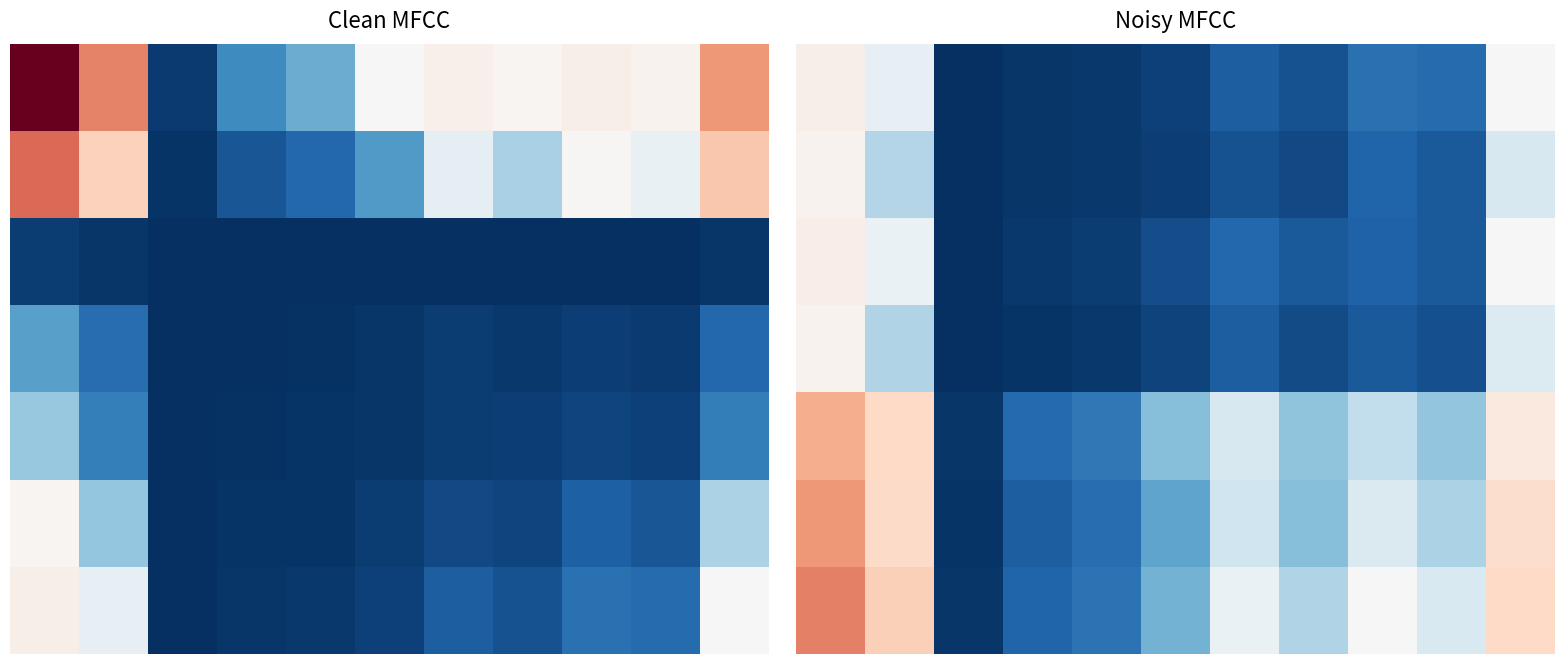

What is the total value across all series at 4?

22730